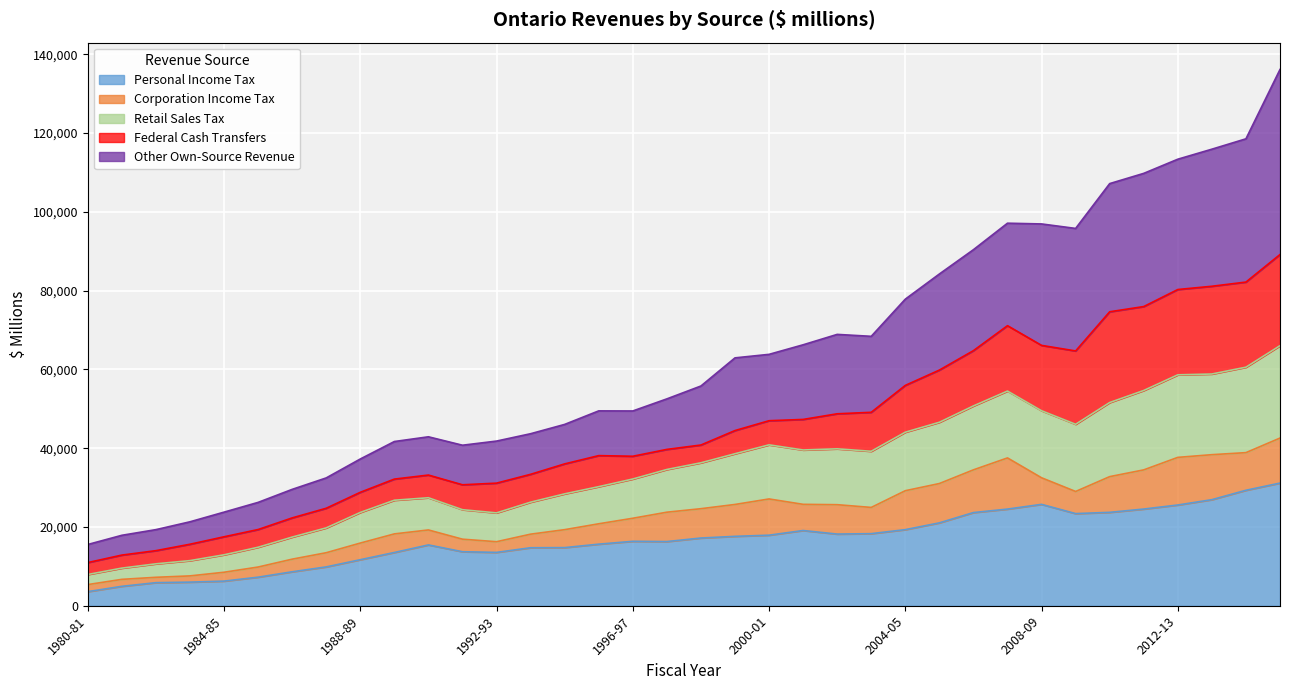

Which series has the largest total across all categories?

Other Own-Source Revenue